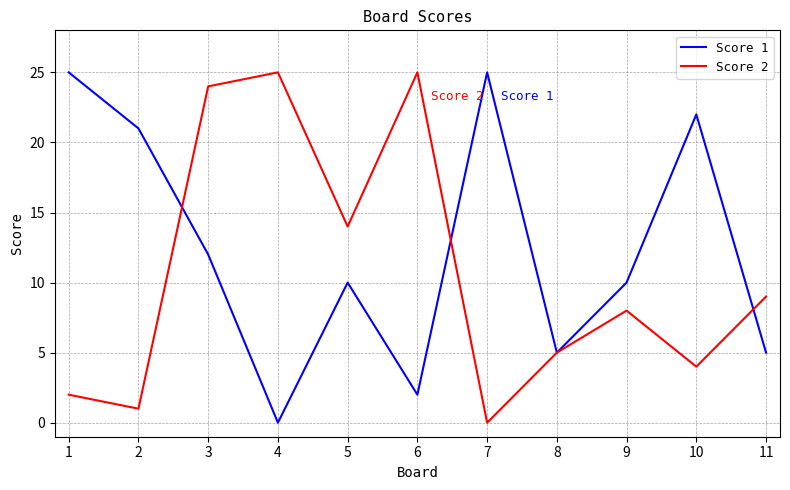

Where do Score 1 and Score 2 first cross each other?

2 and 3